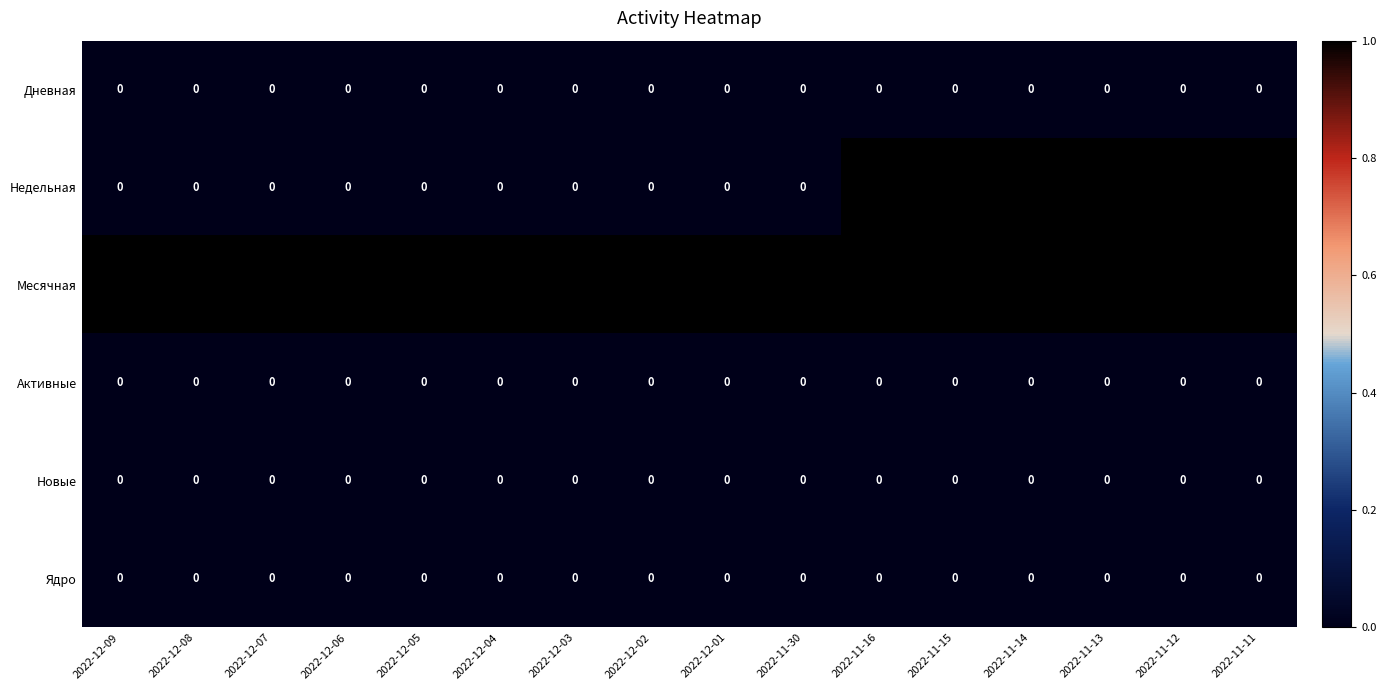

Which series changed the most between 2022-12-06 and 2022-11-16?

Недельная